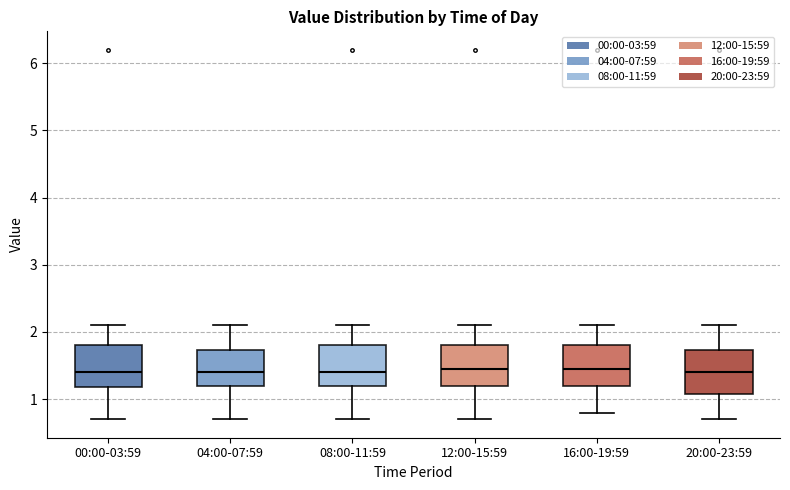

Where does the upper whisker of the box for 04:00-07:59 end on the y-axis? The values are not printed on the chart, so give them approximately, as read against the axis.

2.1